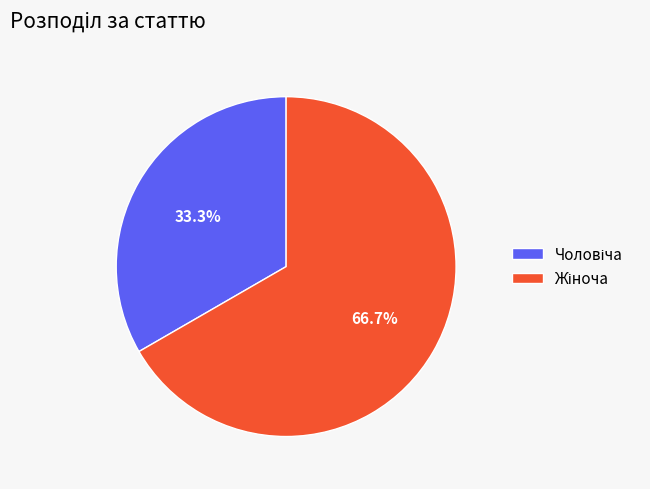

Does any single category account for the majority?

Yes